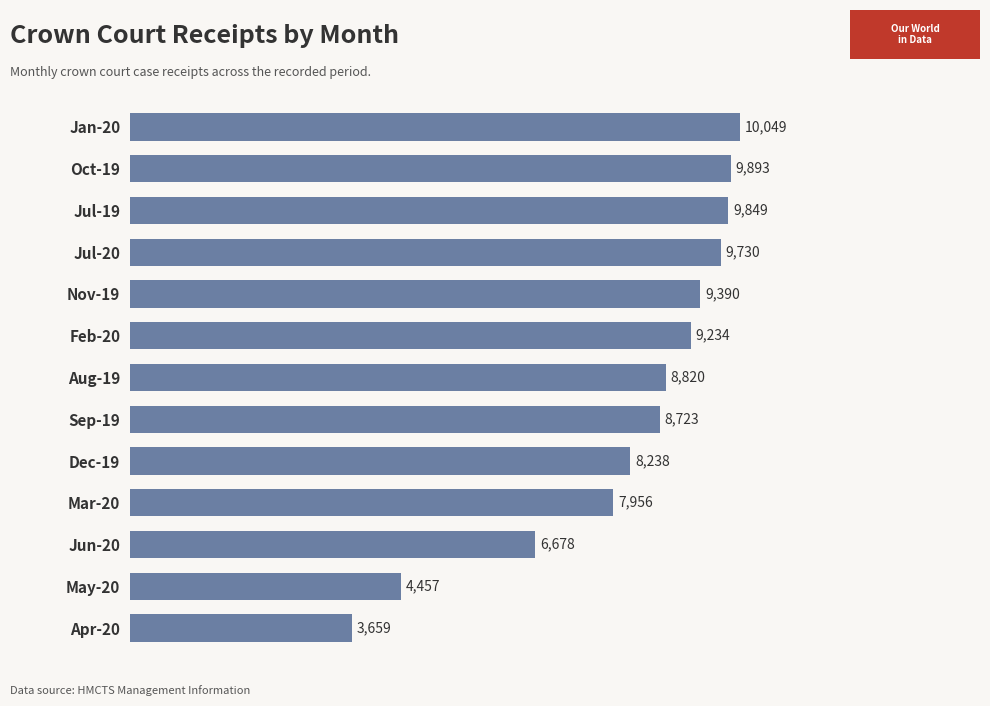

List the labels in order of value, largest first.

Jan-20, Oct-19, Jul-19, Jul-20, Nov-19, Feb-20, Aug-19, Sep-19, Dec-19, Mar-20, Jun-20, May-20, Apr-20